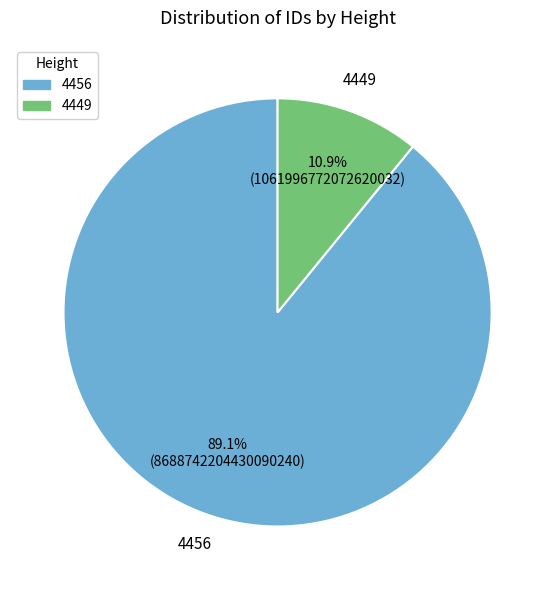

What is the smallest slice in the pie chart?

4449